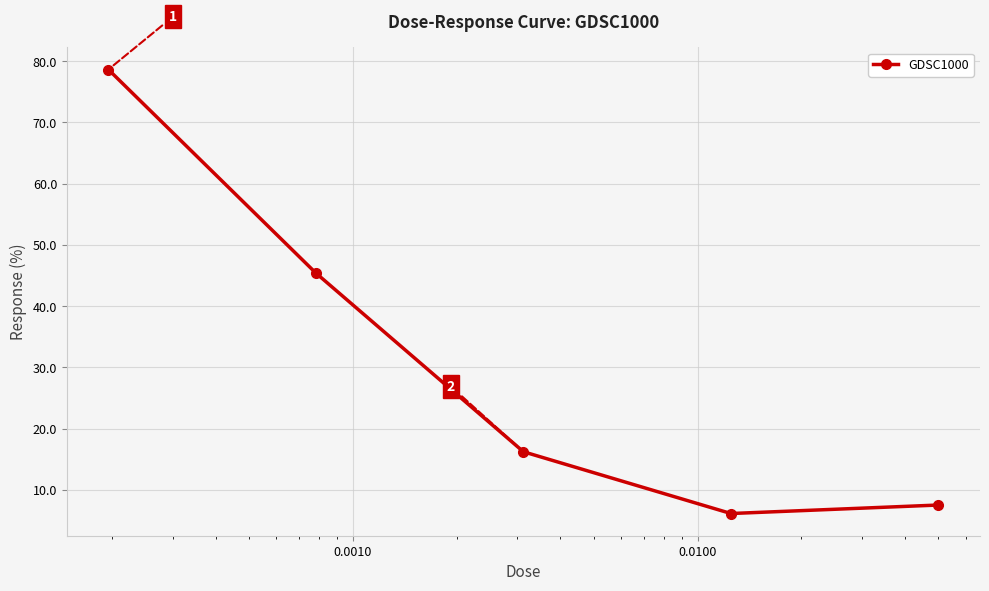

What is the average value?

30.8